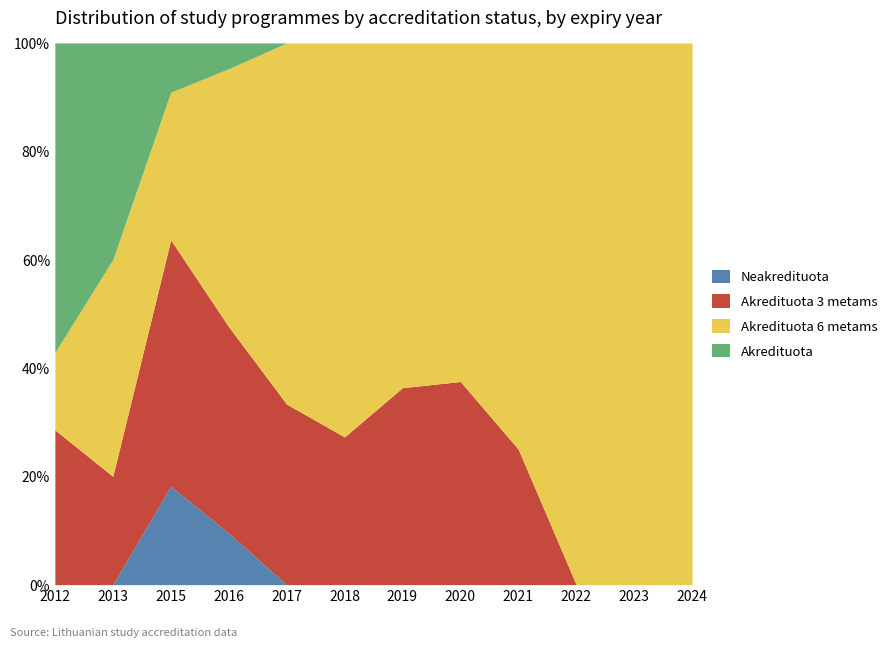

True or false: Akredituota has a value of 0 at 2019.

True